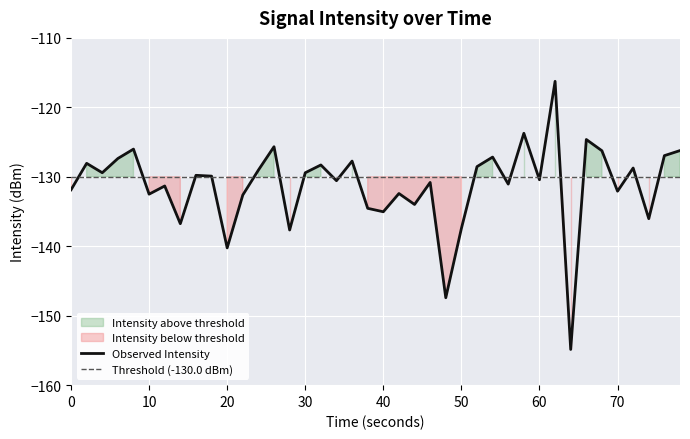

What is the lowest value of the Observed Intensity series?

-154.9